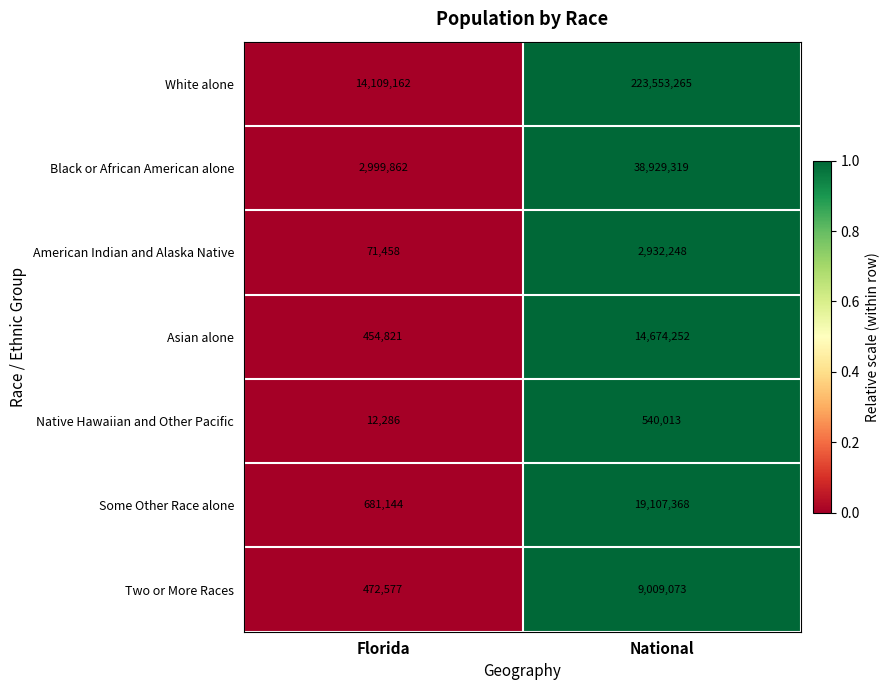

At which label is Asian alone closest to 7564536?

Florida